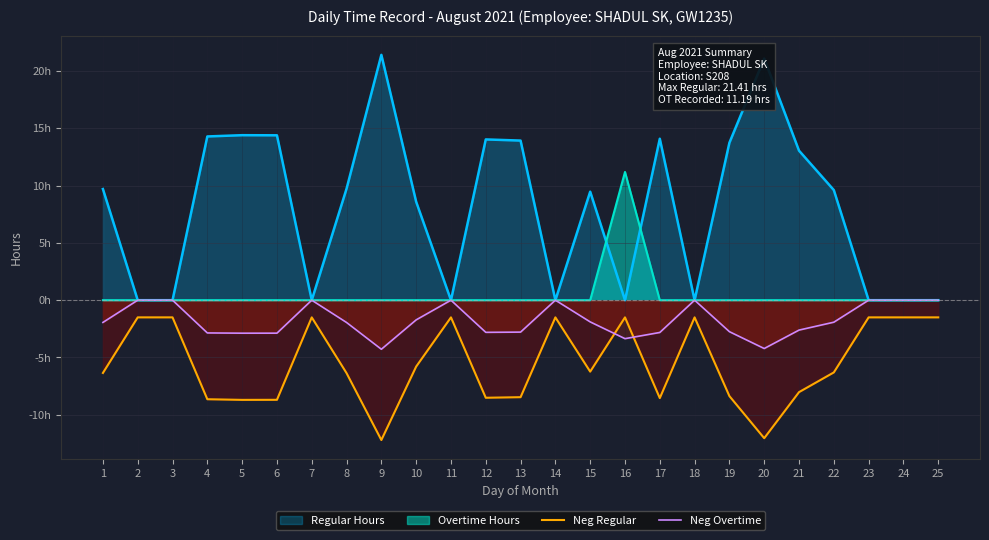

How many interior local peaks does the Neg Regular series have?

5